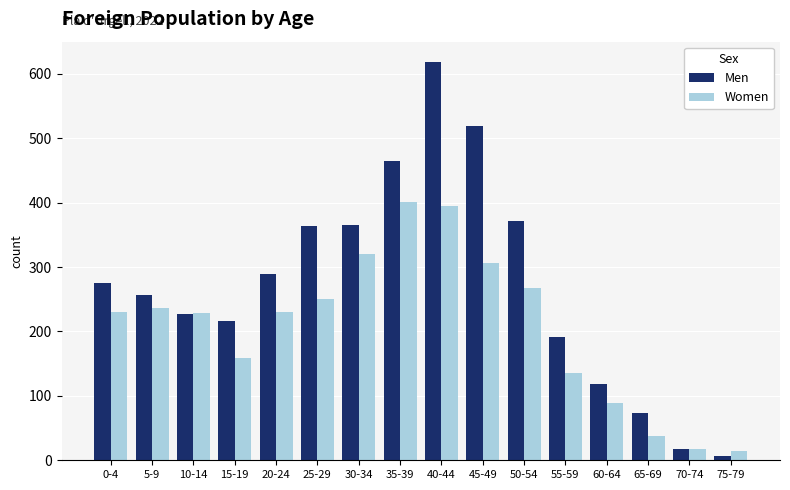

What is the label of the 14th bar from the left?

65-69